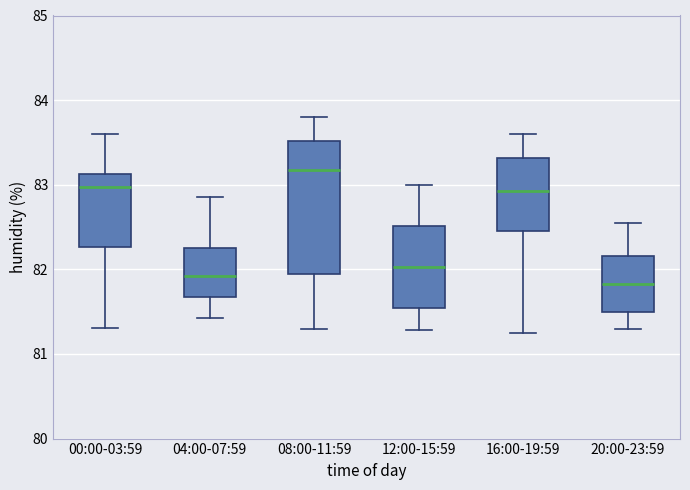

Reading left to right, read every box against the y-axis: the position of its median line, the range the box covers, and the ends of its whiskers. The values are not printed on the chart, so give them approximately, as read against the axis.

00:00-03:59: median 83.0, box 82.3 to 83.1, whiskers 81.3 to 83.6
04:00-07:59: median 81.9, box 81.7 to 82.3, whiskers 81.4 to 82.9
08:00-11:59: median 83.2, box 82.0 to 83.5, whiskers 81.3 to 83.8
12:00-15:59: median 82.0, box 81.5 to 82.5, whiskers 81.3 to 83.0
16:00-19:59: median 82.9, box 82.5 to 83.3, whiskers 81.3 to 83.6
20:00-23:59: median 81.8, box 81.5 to 82.2, whiskers 81.3 to 82.6